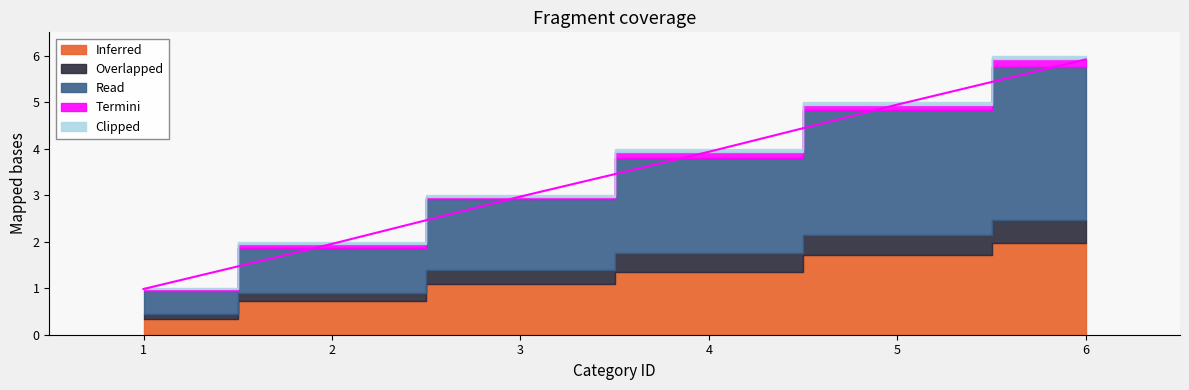

True or false: there are more than 1 points higher than both neighbors.

False